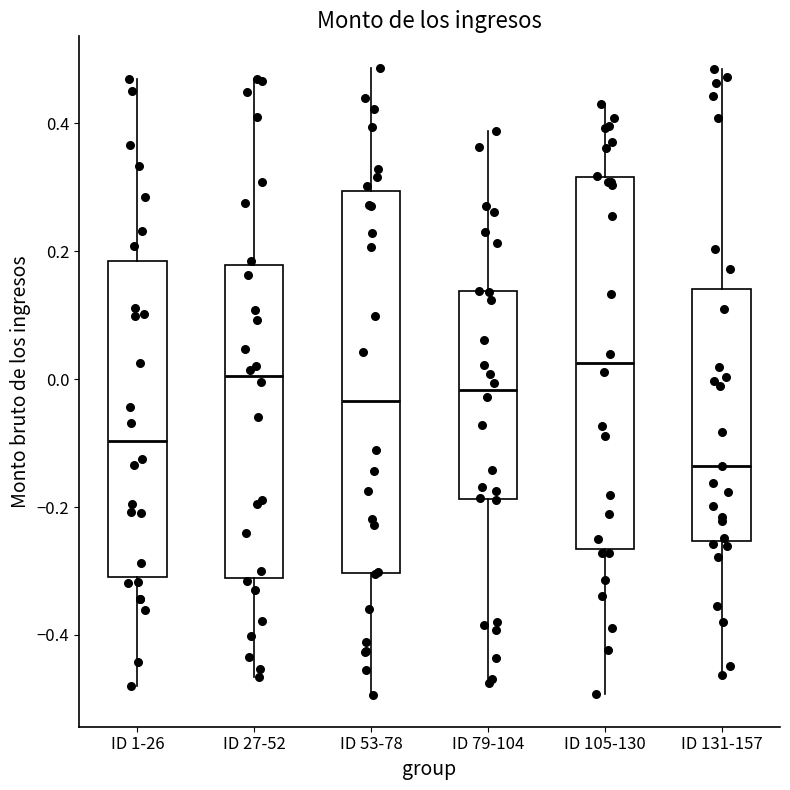

Reading left to right, transcribe this box plot: for each box, give where its median line is, the range the box spans, and where its two whiskers end, as read against the y-axis. The values are not printed on the chart, so give them approximately, as read against the axis.

ID 1-26: median -0.10, box -0.30 to 0.18, whiskers -0.48 to 0.46
ID 27-52: median 0.00, box -0.32 to 0.18, whiskers -0.46 to 0.46
ID 53-78: median -0.04, box -0.30 to 0.30, whiskers -0.50 to 0.48
ID 79-104: median -0.02, box -0.18 to 0.14, whiskers -0.48 to 0.38
ID 105-130: median 0.02, box -0.26 to 0.32, whiskers -0.50 to 0.42
ID 131-157: median -0.14, box -0.26 to 0.14, whiskers -0.46 to 0.48